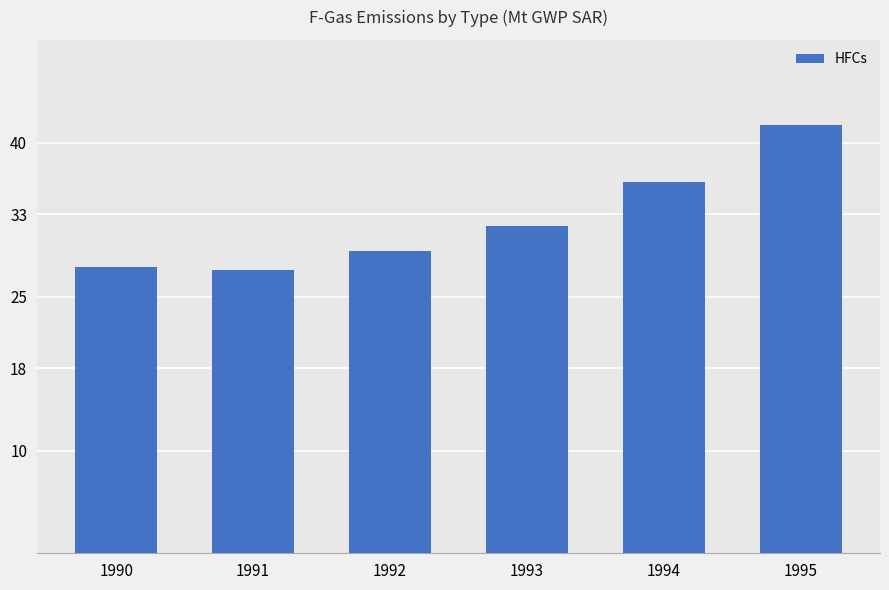

Between 1994 and 1995, which is larger?

1995